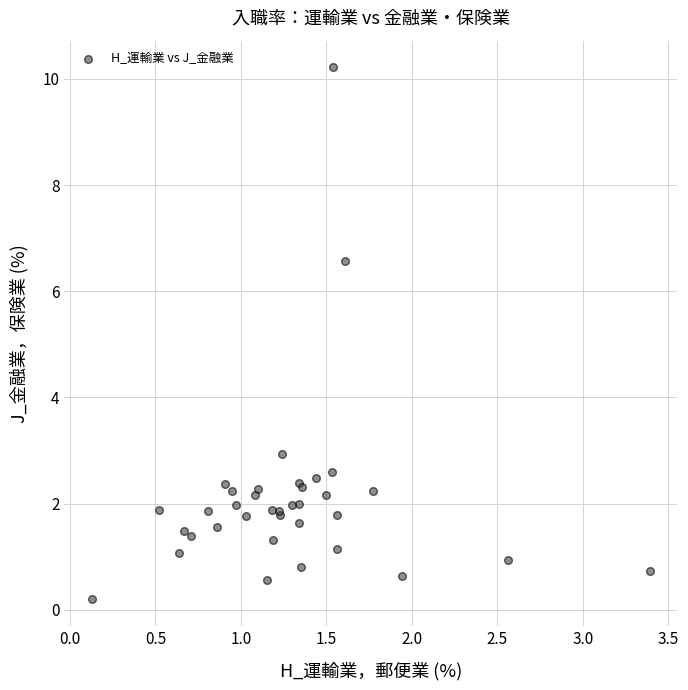

What Y value in the scatter plot is closest to 5?

6.6